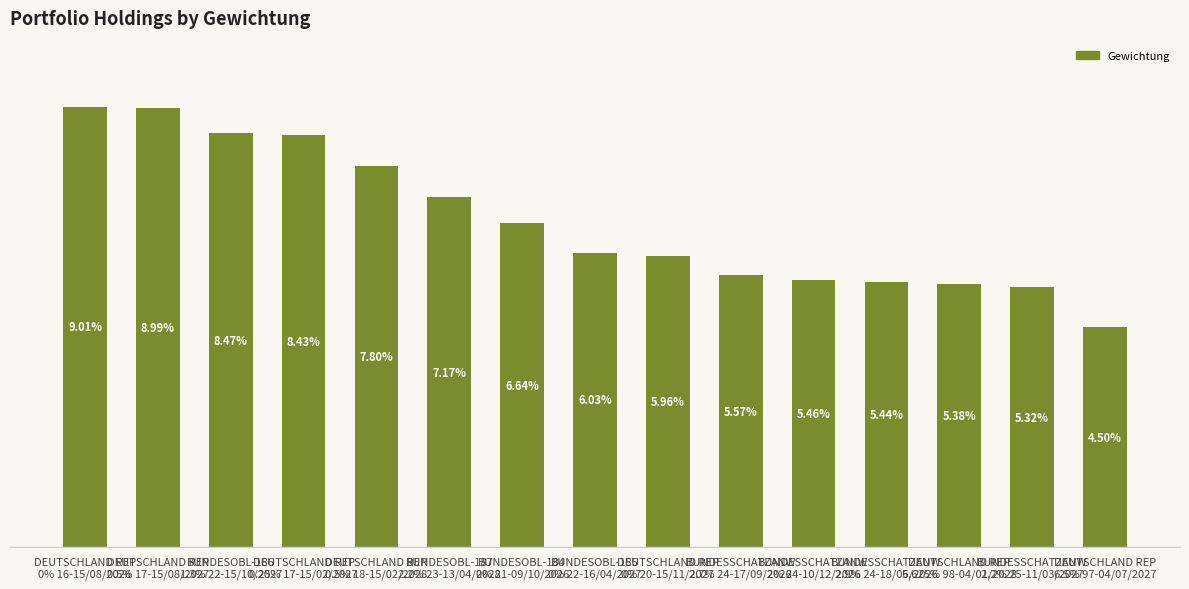

Are the bars grouped side by side (vs. stacked)?

No